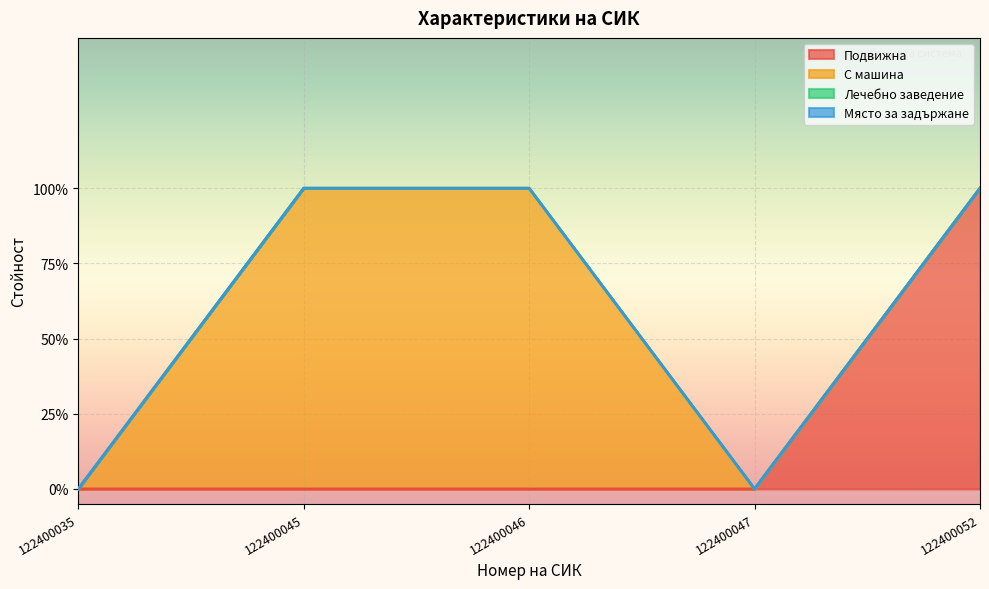

How many categories are shown in the chart?

5